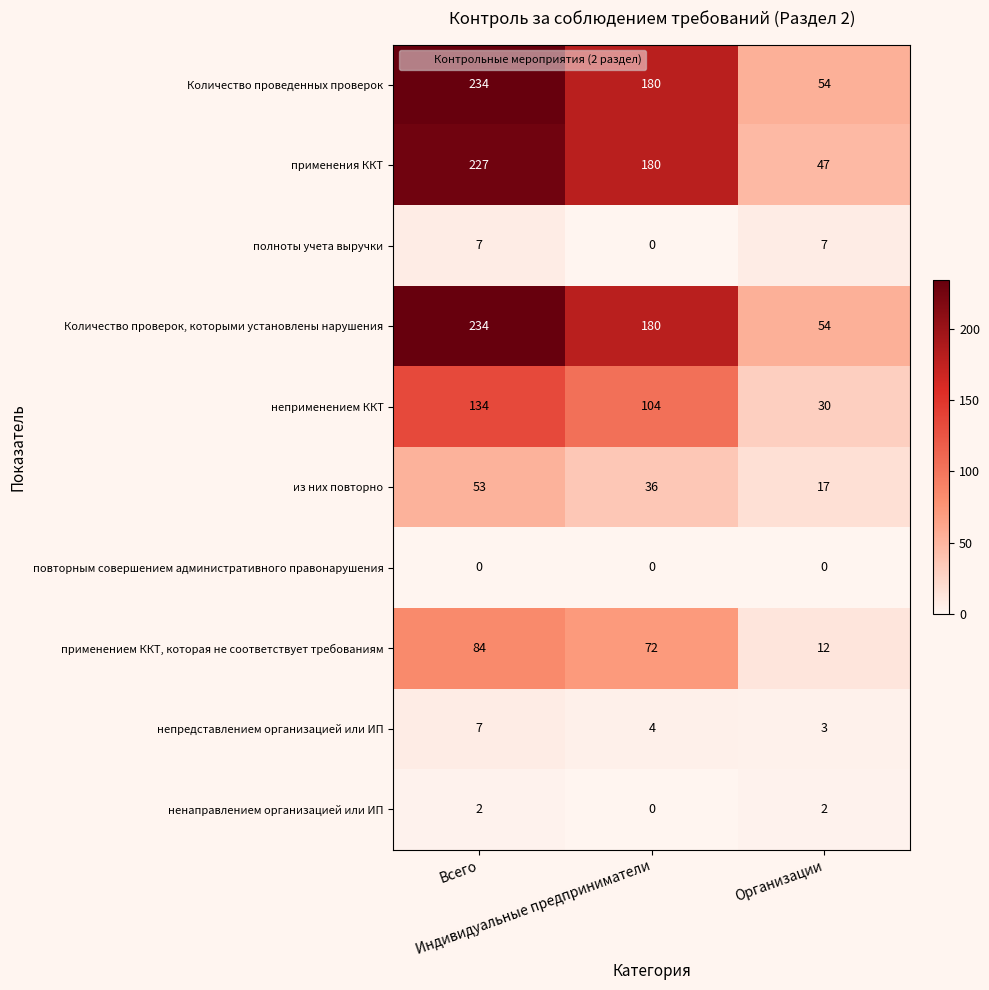

Count the неприменением ККТ values in the range 30 to 134.

3